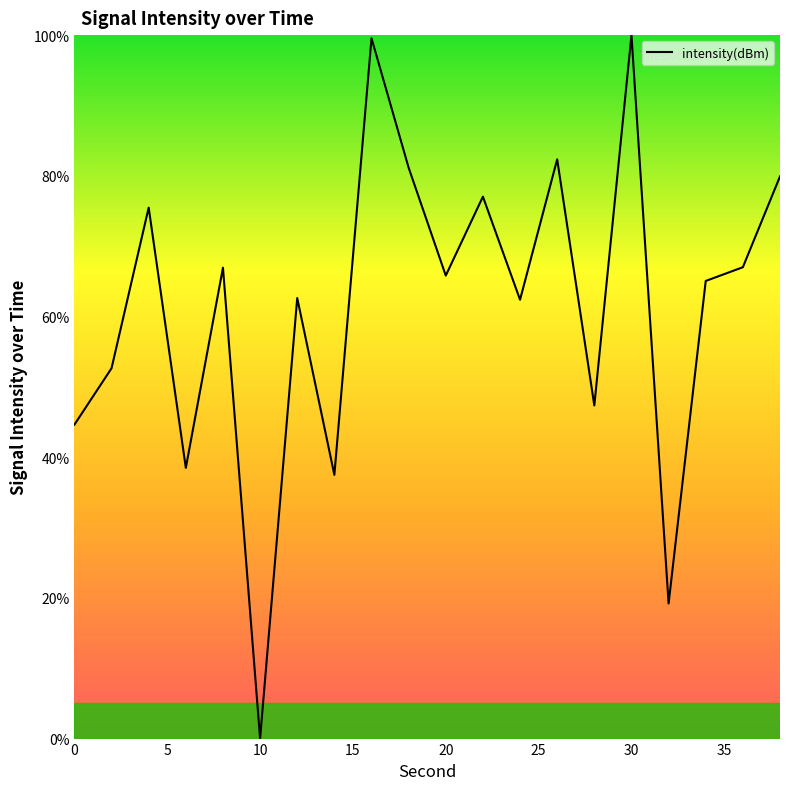

How many lines are shown in the chart?

1